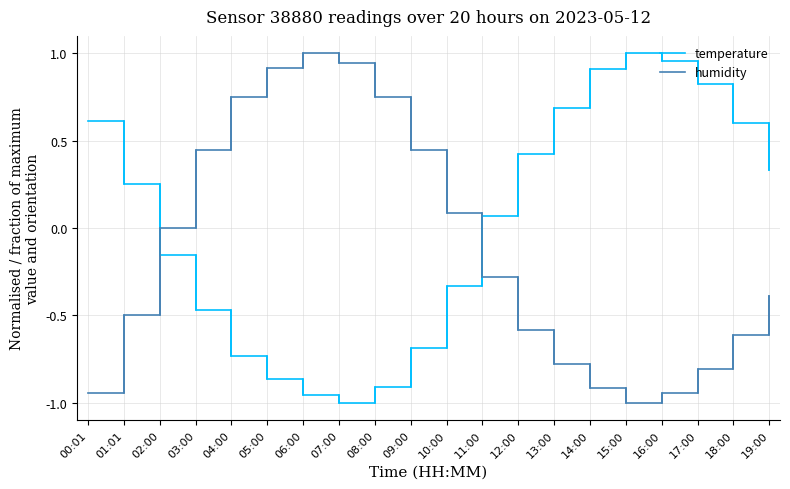

True or false: temperature has a value of -1.5 at 05:00.

False